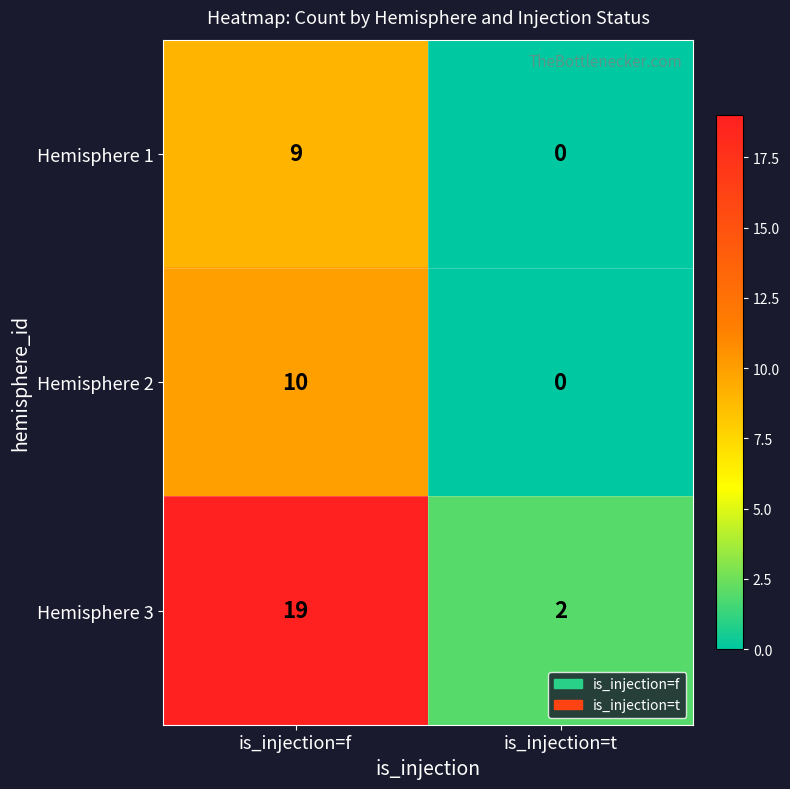

Reading left to right, list all the values displayed in this chart.

Hemisphere 1: is_injection=f=9	is_injection=t=0
Hemisphere 2: is_injection=f=10	is_injection=t=0
Hemisphere 3: is_injection=f=19	is_injection=t=2